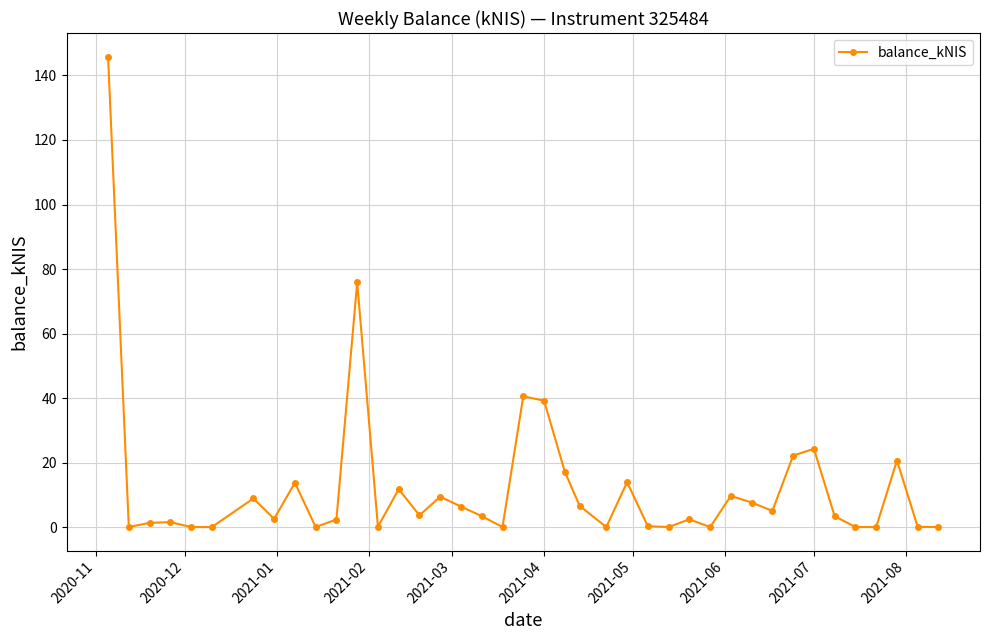

What is the value of the 32nd point from the left?

5.0